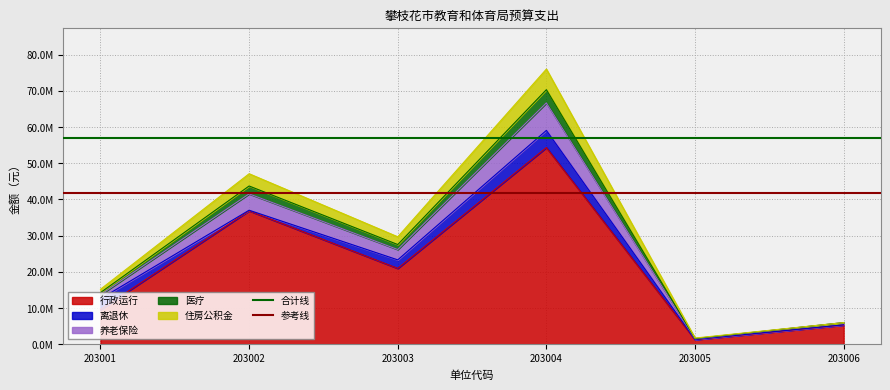

What is the minimum value for 参考线?

41805191.6